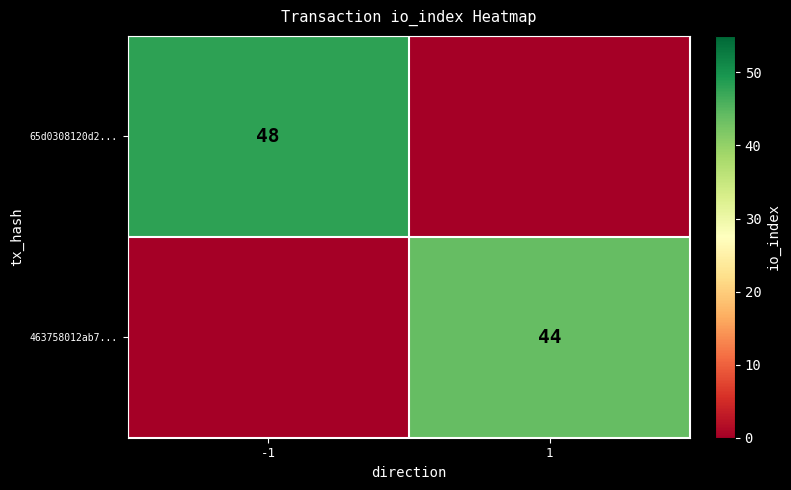

The 65d0308120d2... series shows 48 at -1. True or false?

True